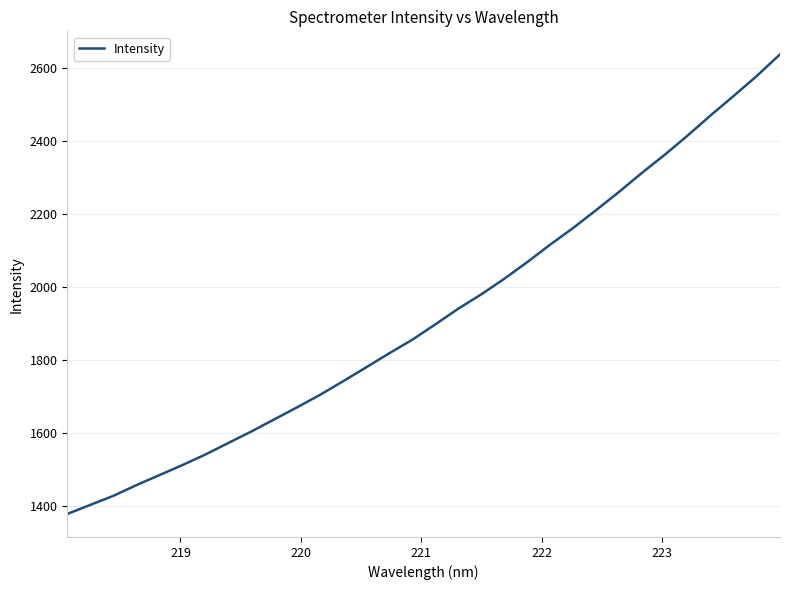

How many distinct data groups are displayed?

1